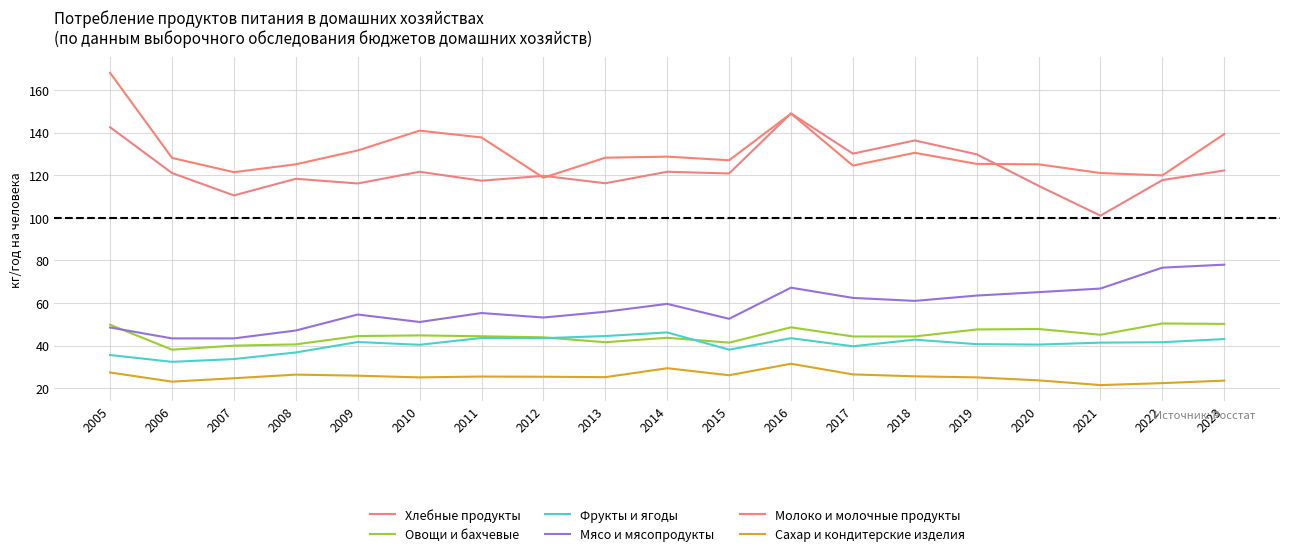

Between 2013 and 2008, which is larger?

2008